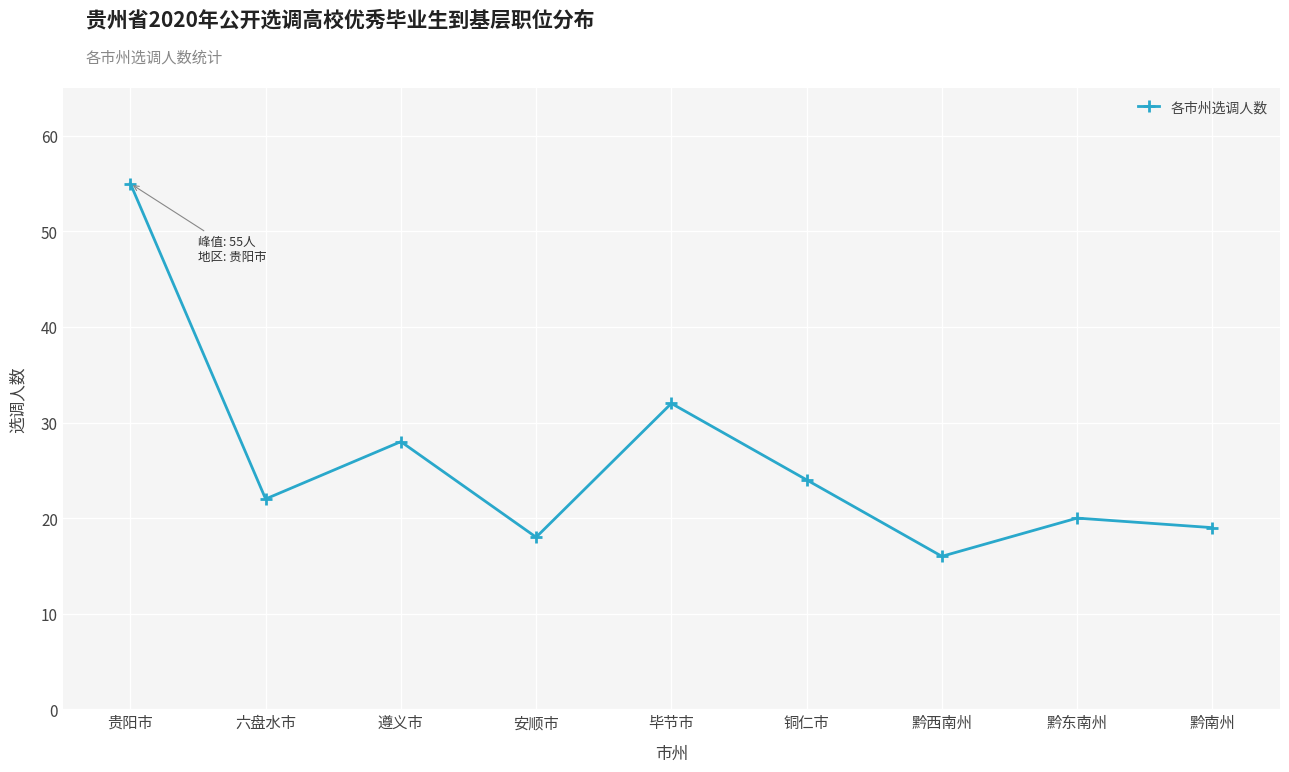

Reading left to right, transcribe all the data shown in this chart.

贵阳市=55	六盘水市=22	遵义市=28	安顺市=18	毕节市=32	铜仁市=24	黔西南州=16	黔东南州=20	黔南州=19